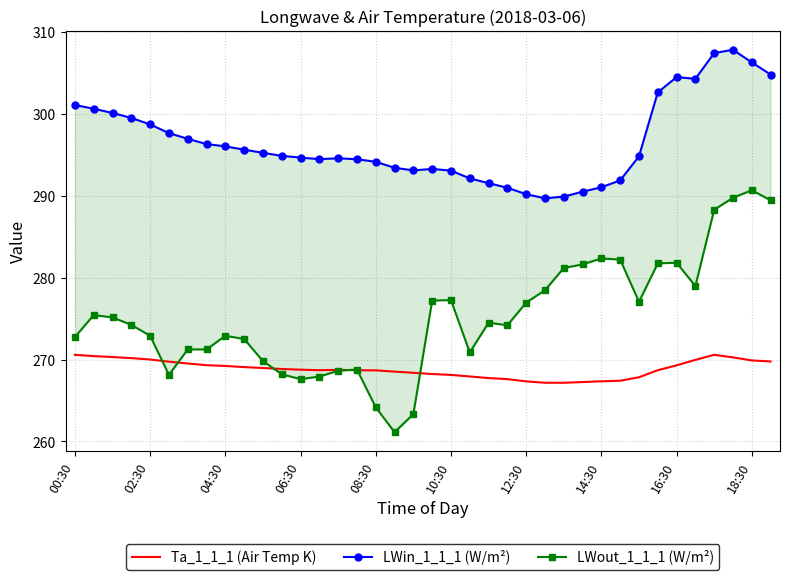

What is the lowest value of the LWin_1_1_1 (W/m²) series?

289.7